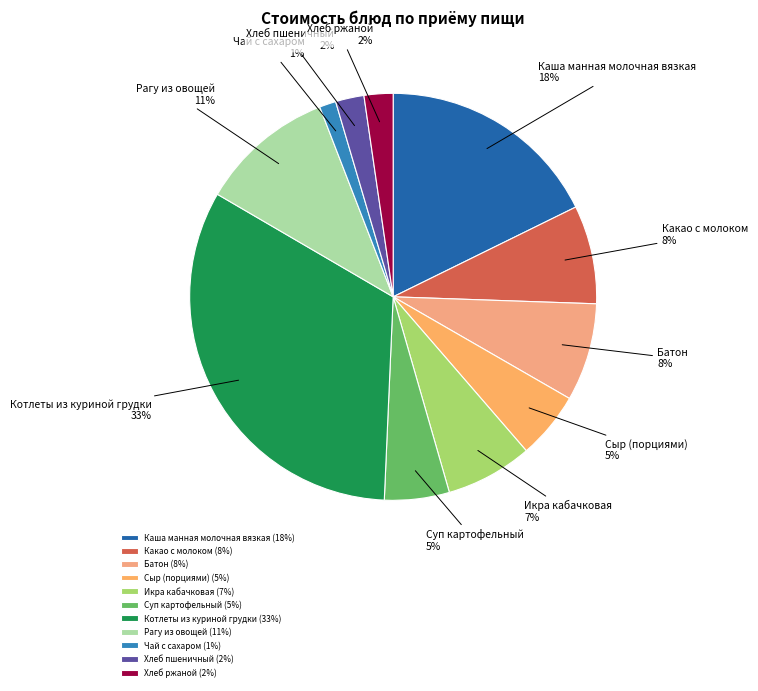

Is there any slice that represents more than half of the pie?

No